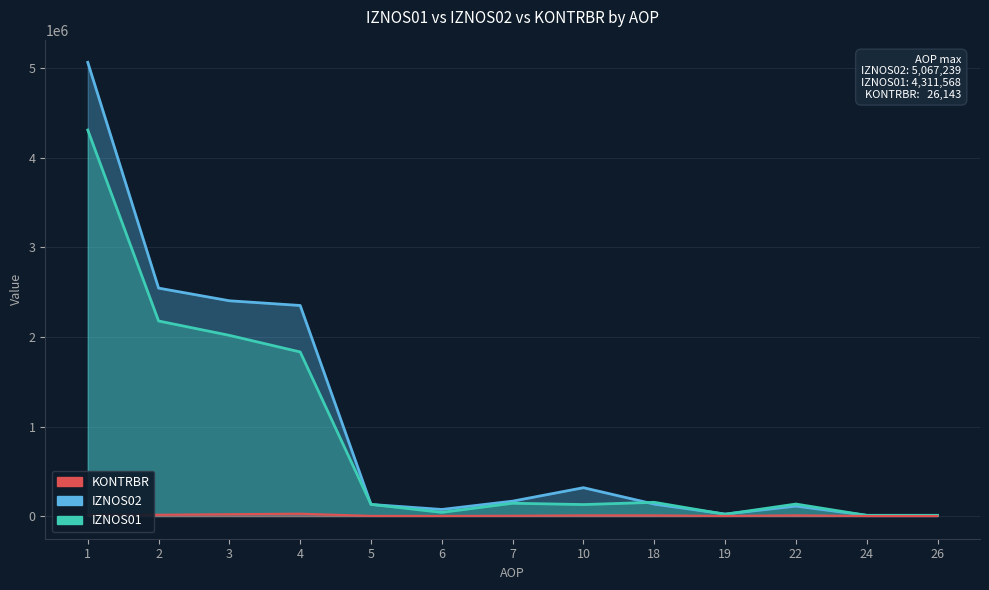

What is the value of the KONTRBR point at the 8th from the left?

7612.2